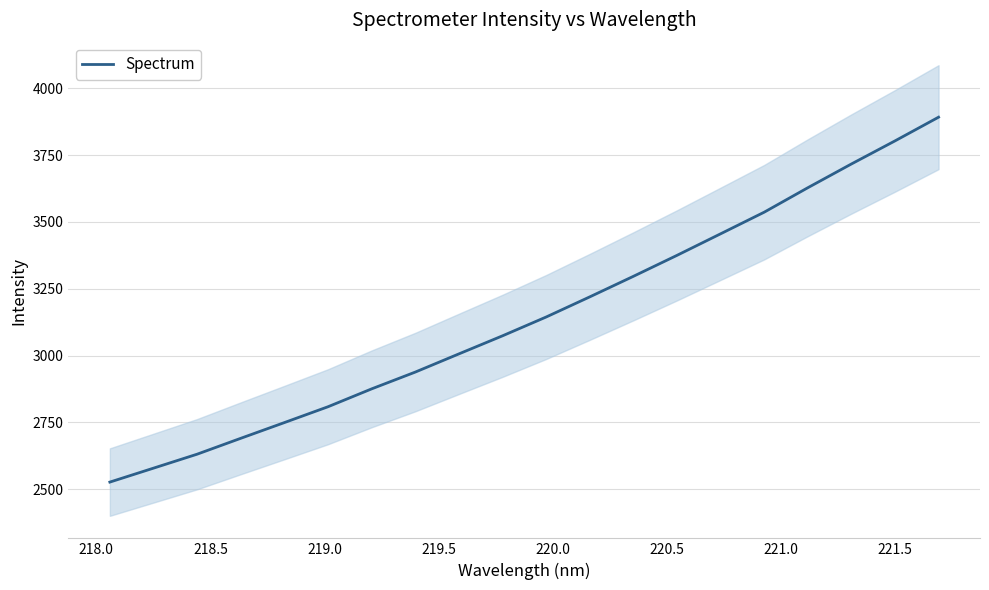

True or false: the data shows 5341.2 at 13.

False